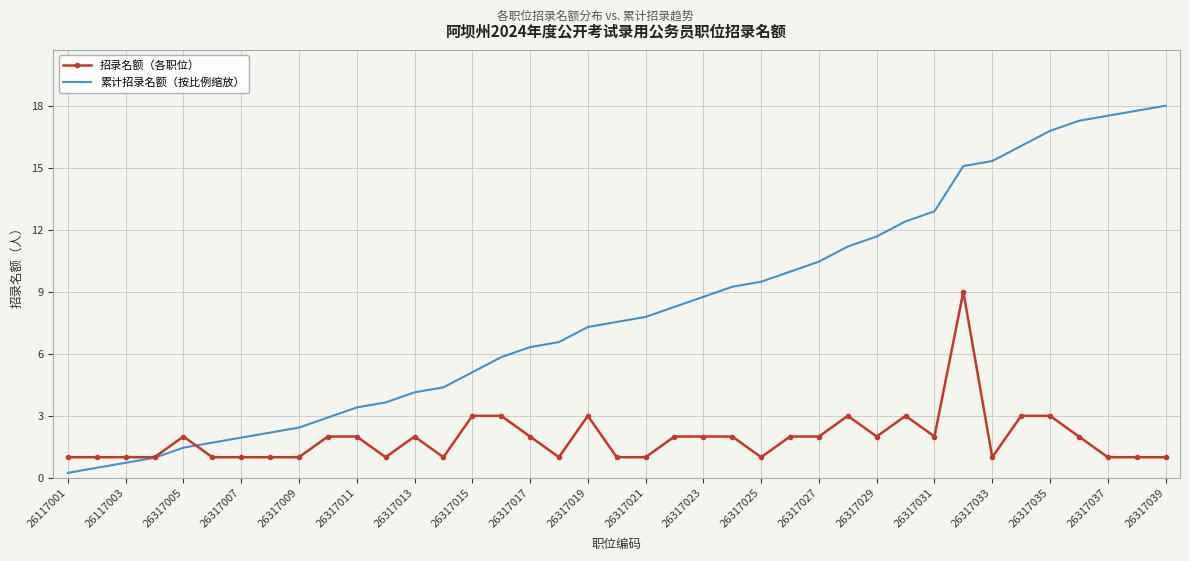

Which series has the largest total across all categories?

累计招录名额（按比例缩放）